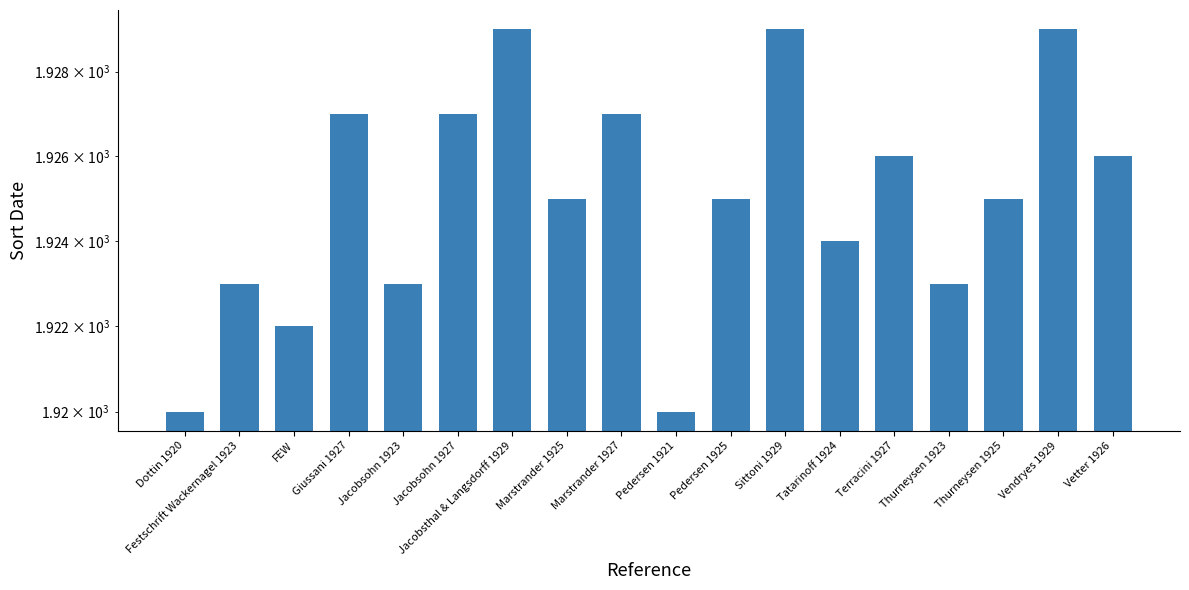

What is the smallest value displayed?

1920